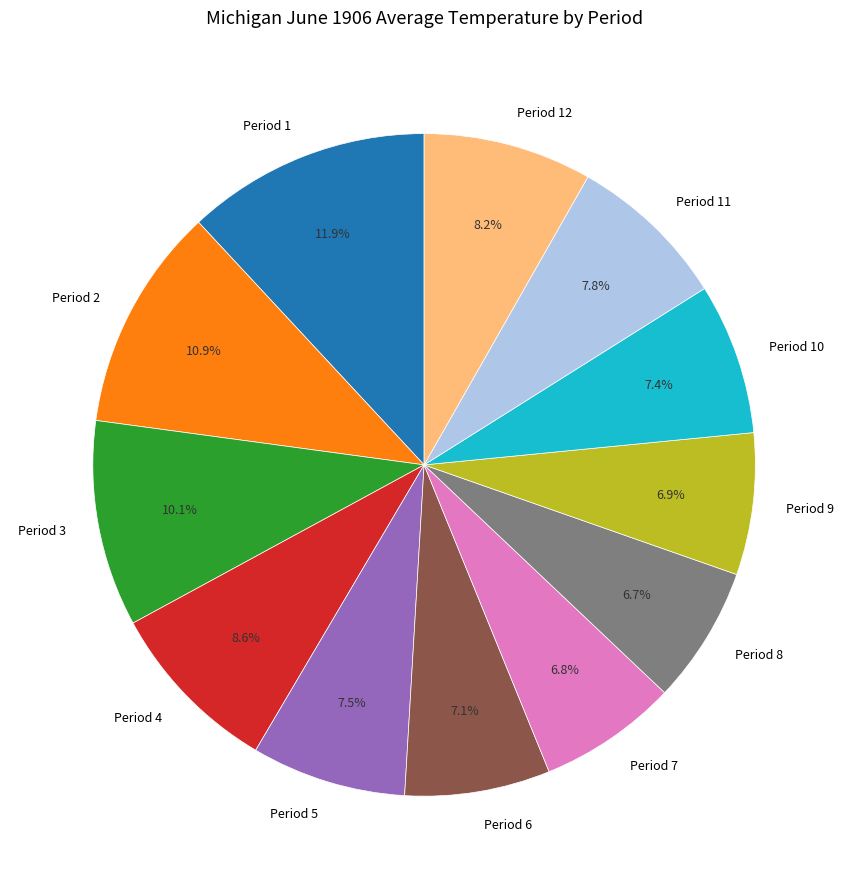

Count the number of slices in the pie.

12